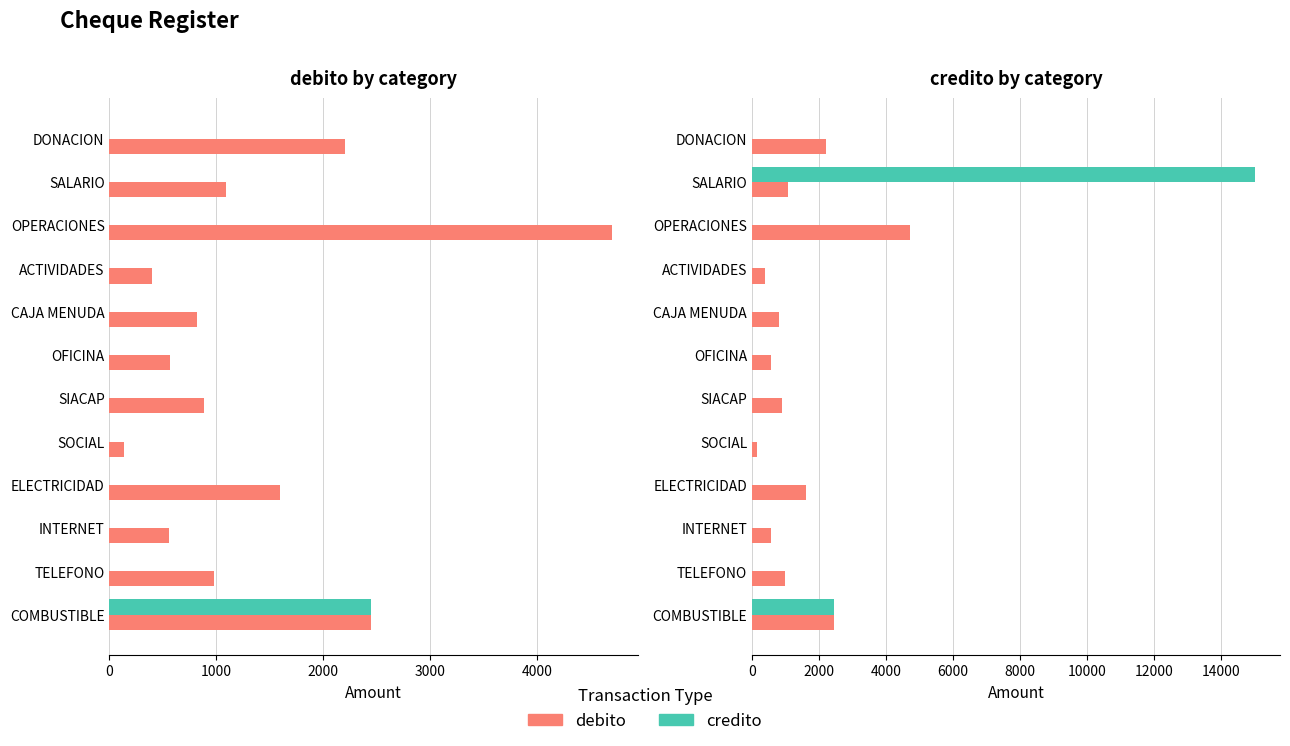

Does the chart contain stacked bars?

No